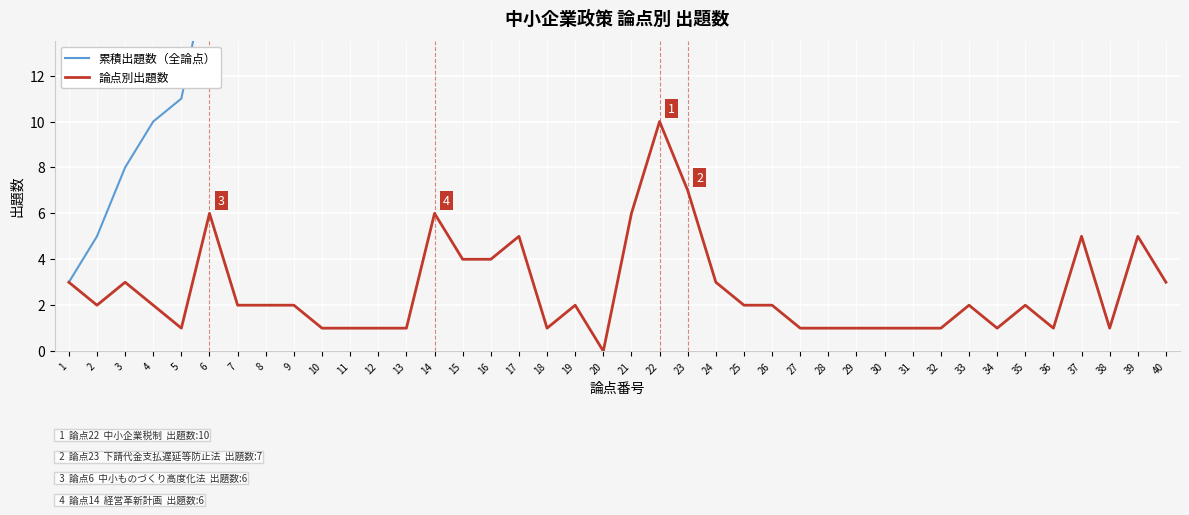

Which series changed the most between 21 and 28?

累積出題数（全論点）